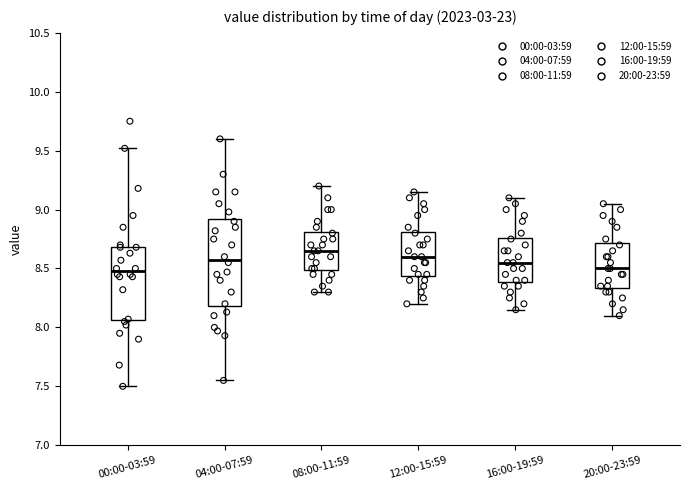

Comparing the boxes themselves (not the whiskers), which one is the tallest?

04:00-07:59